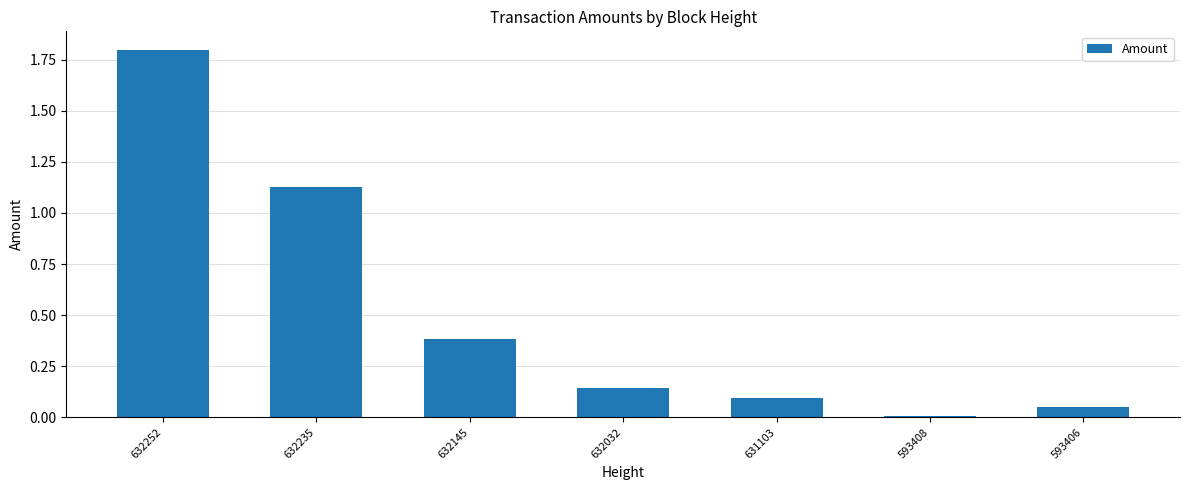

How many bars are there in total?

7